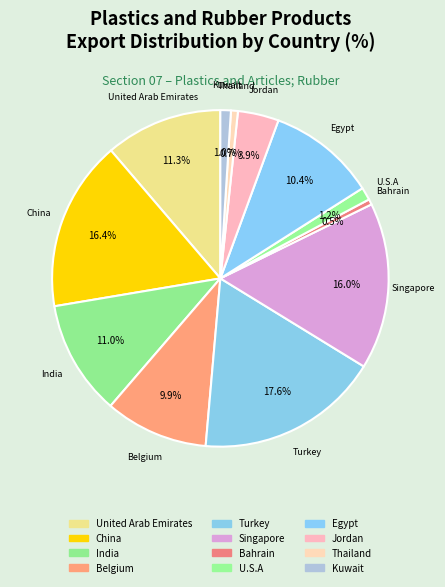

To the nearest percent, what portion does Turkey represent?

18%